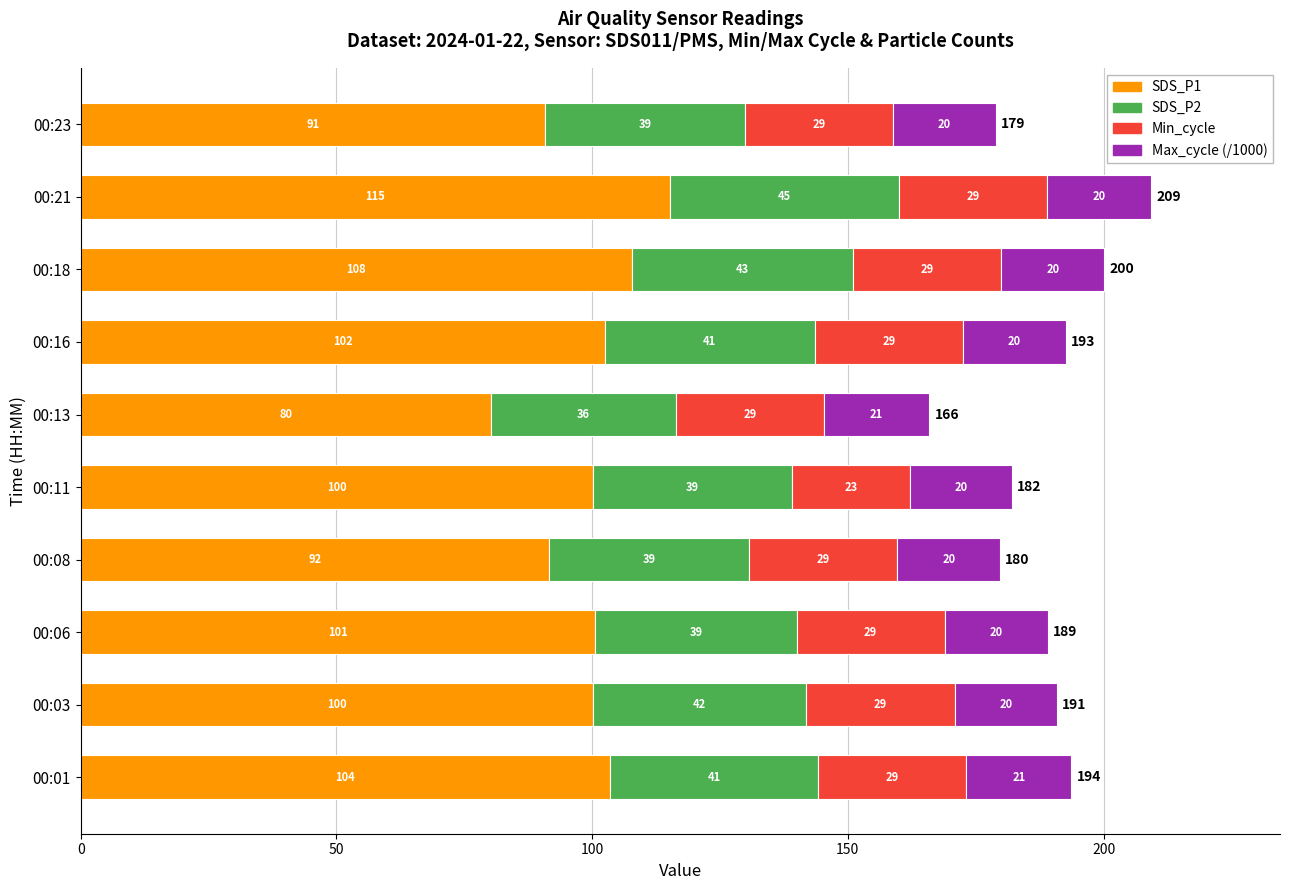

Read the SDS_P1 value at 00:23.

90.8